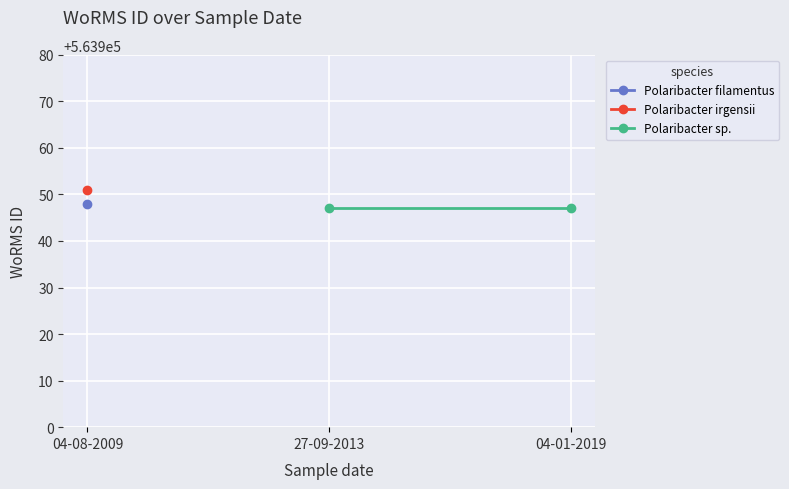

How many lines are shown in the chart?

1